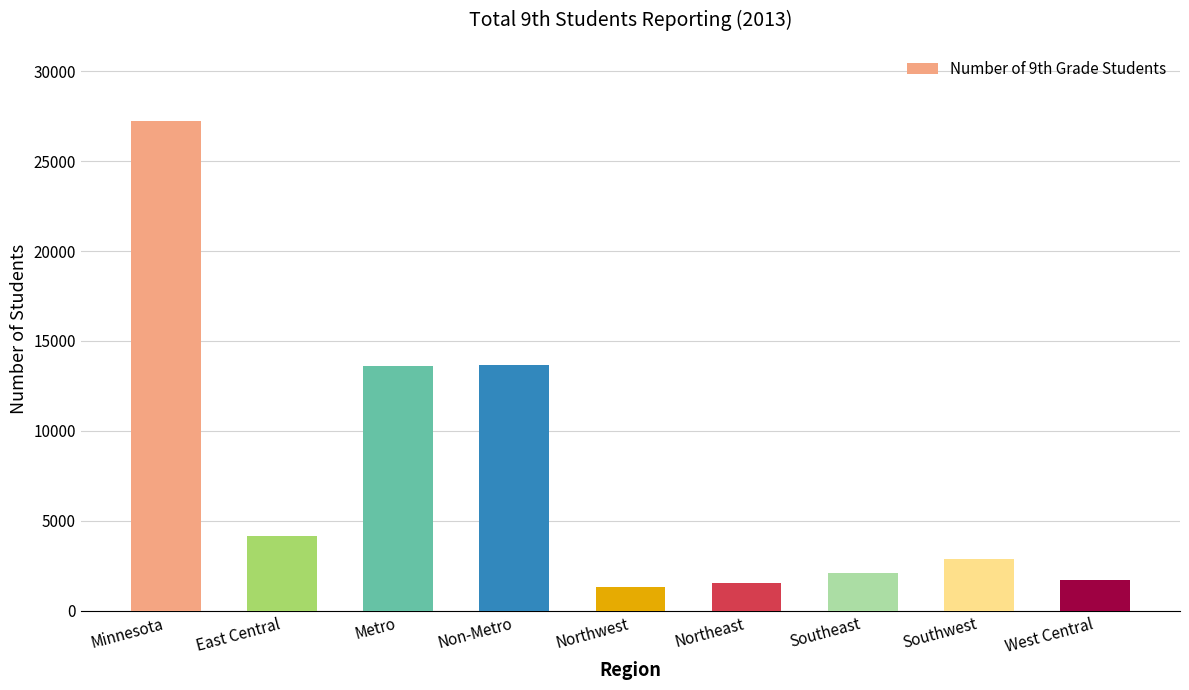

What value does the data have at Southeast?

2105